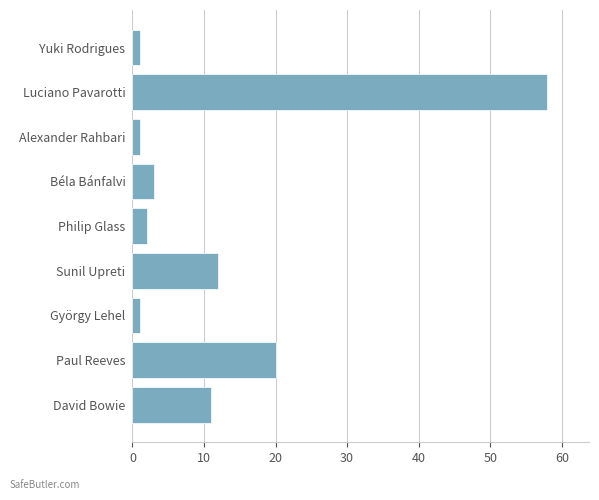

What is the greatest value displayed?

58